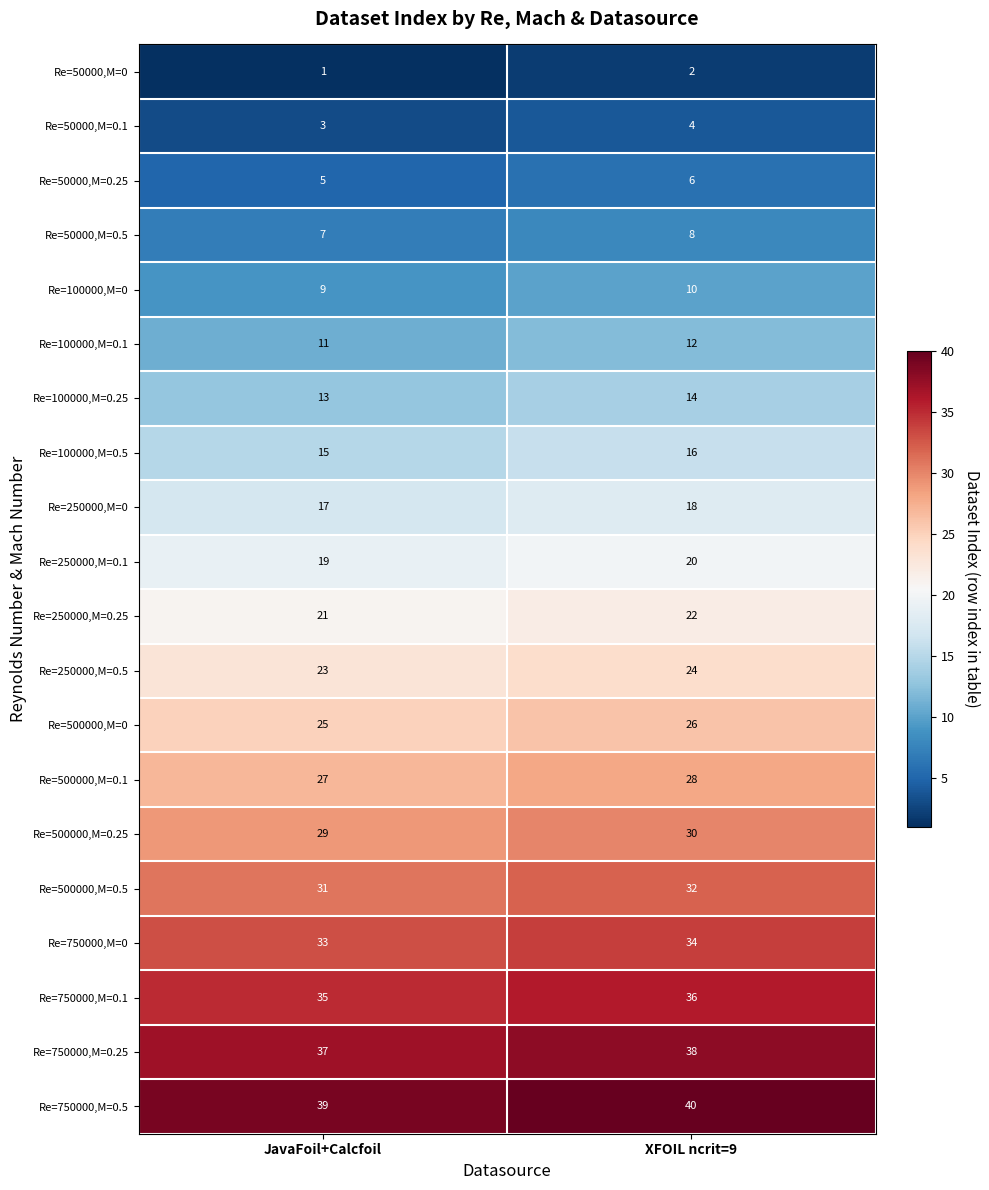

At JavaFoil+Calcfoil, list the series in order from smallest to largest.

Re=50000,M=0, Re=50000,M=0.1, Re=50000,M=0.25, Re=50000,M=0.5, Re=100000,M=0, Re=100000,M=0.1, Re=100000,M=0.25, Re=100000,M=0.5, Re=250000,M=0, Re=250000,M=0.1, Re=250000,M=0.25, Re=250000,M=0.5, Re=500000,M=0, Re=500000,M=0.1, Re=500000,M=0.25, Re=500000,M=0.5, Re=750000,M=0, Re=750000,M=0.1, Re=750000,M=0.25, Re=750000,M=0.5